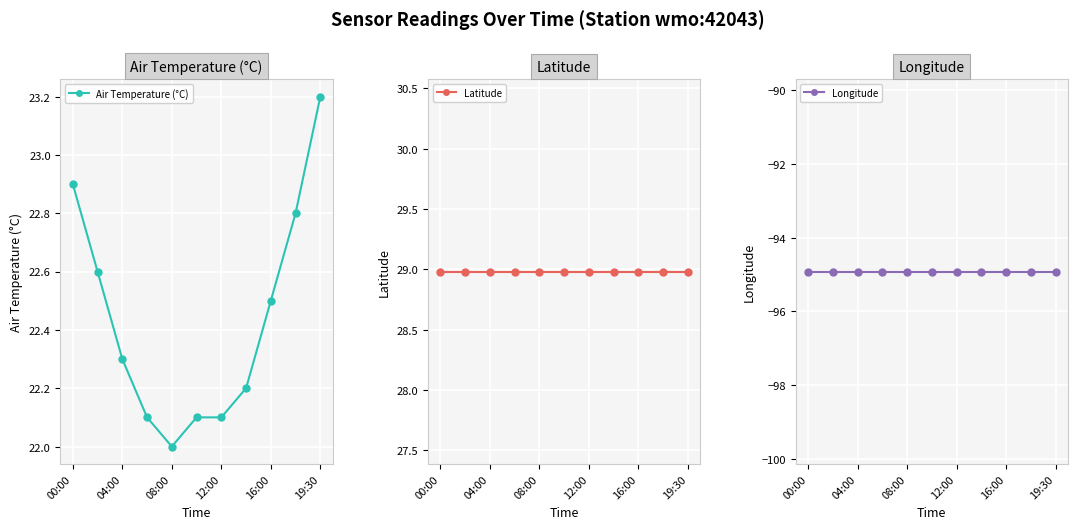

What is the total value across all series at 7?

-43.7